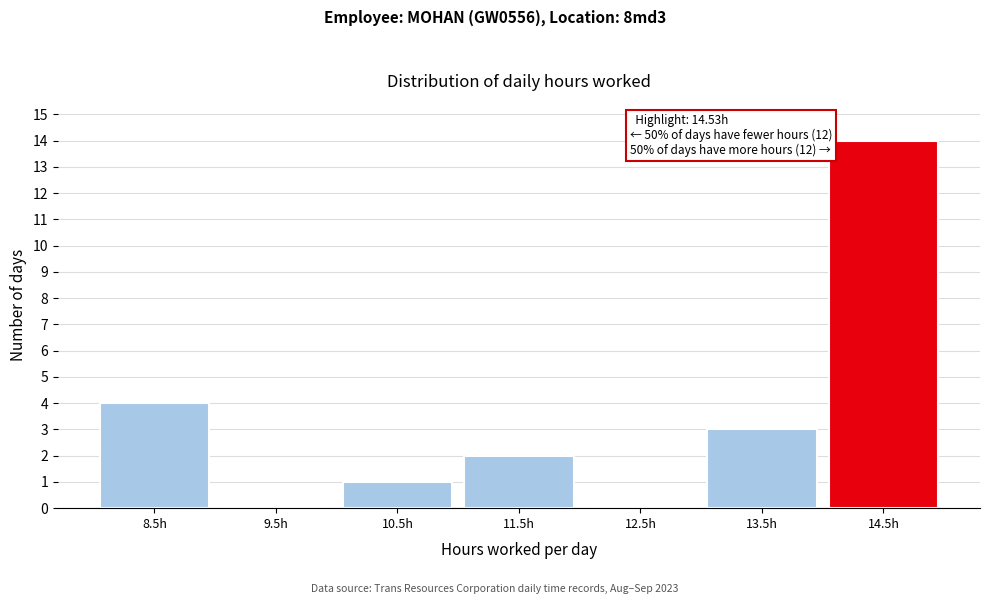

Reading left to right, transcribe all the data shown in this chart.

8.5h=4	9.5h=0	10.5h=1	11.5h=2	12.5h=0	13.5h=3	14.5h=14